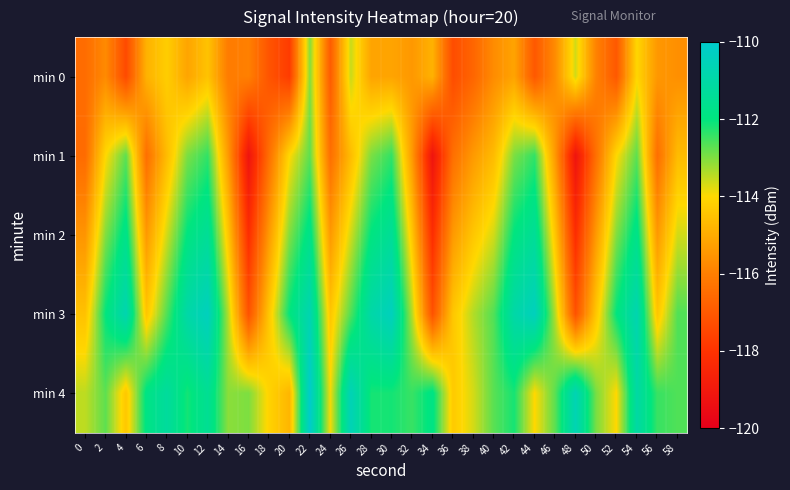

What is the total value across all series at 8?

-566.4